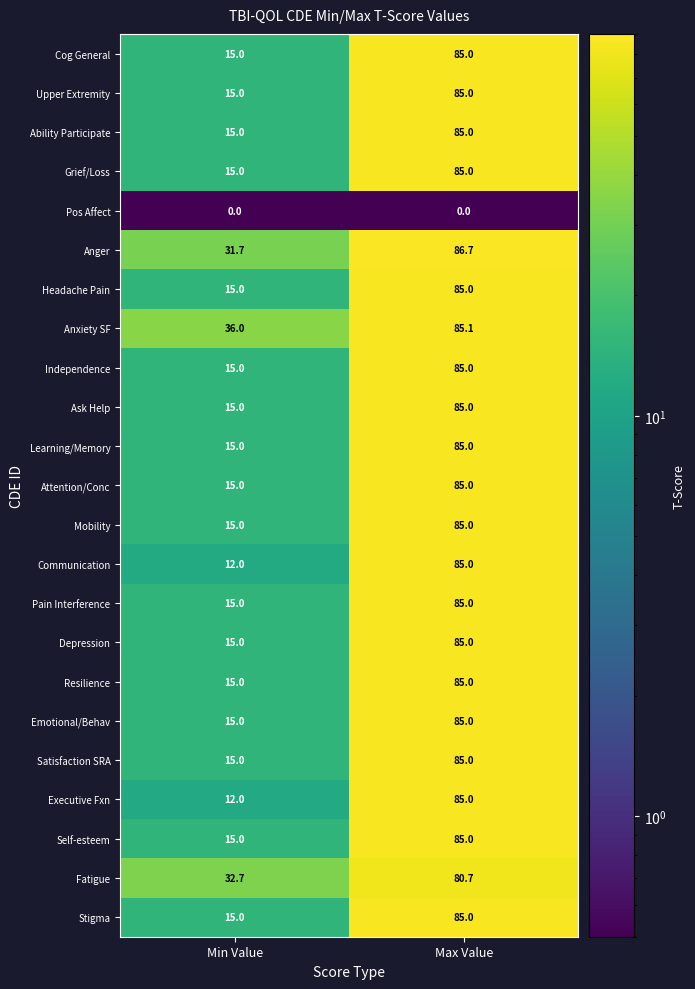

What is the difference between the maximum and minimum values in the Anger series?

55.0